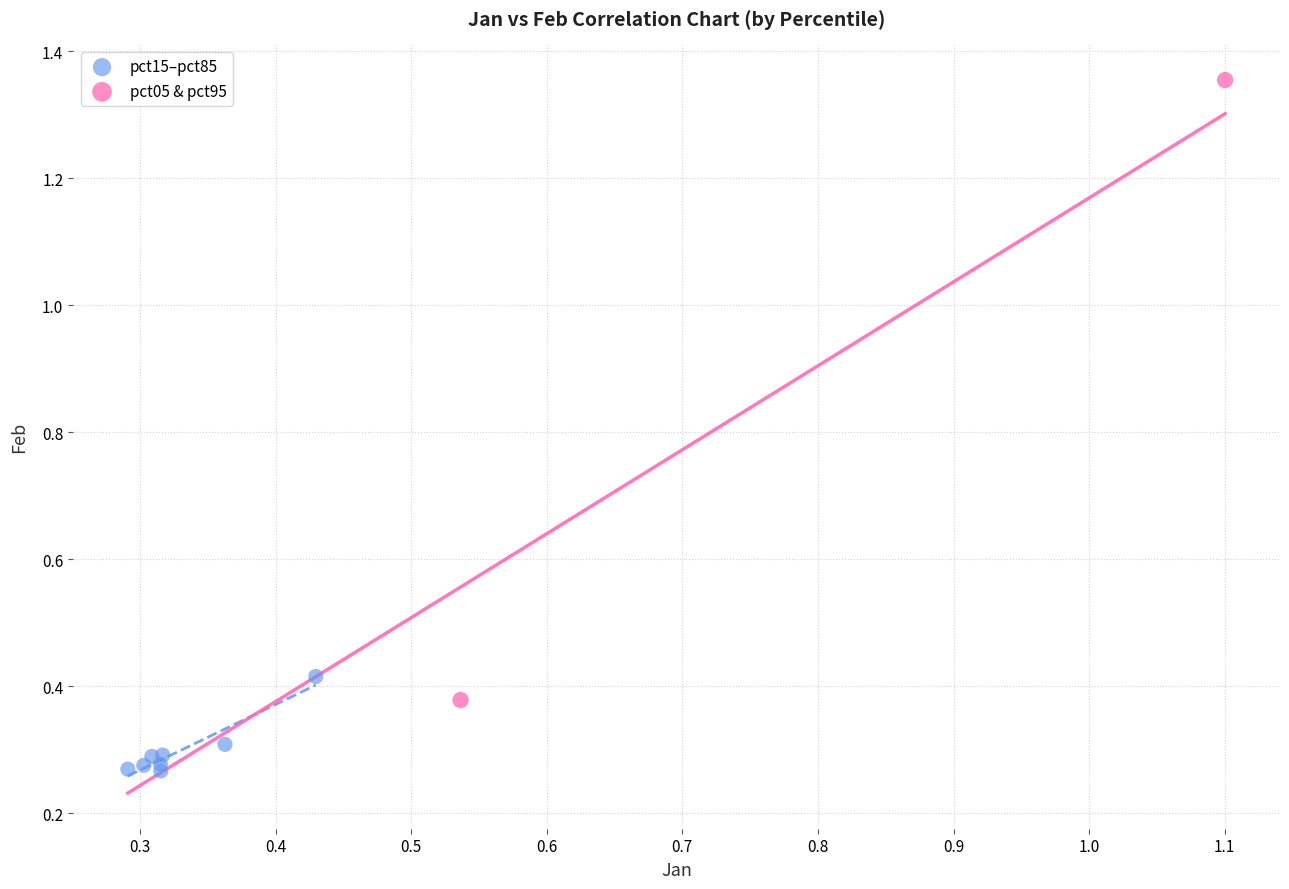

Which series has the widest spread of Y values?

pct05 & pct95